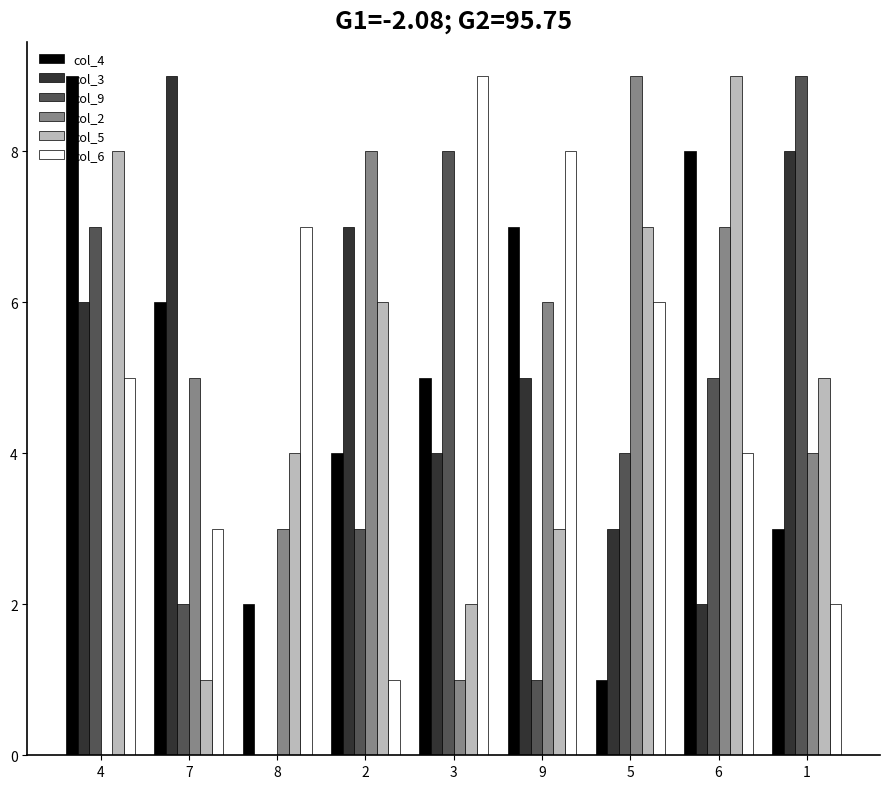

Are the bars horizontal?

No